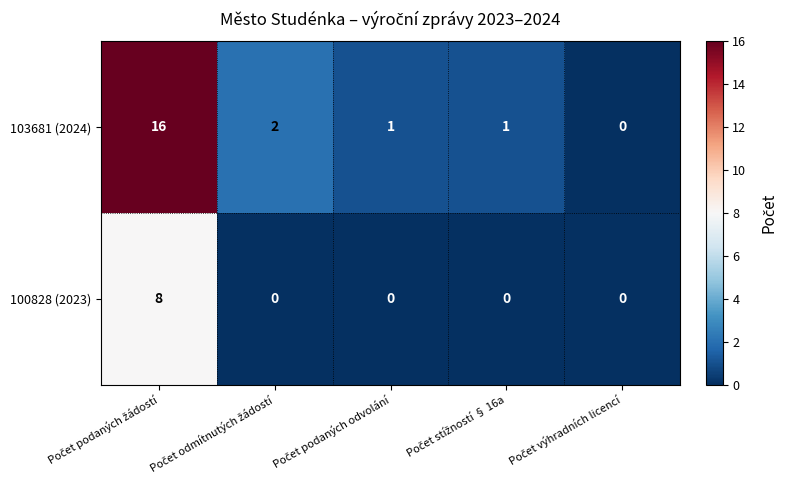

Rank the series by their average value, from highest to lowest.

103681 (2024), 100828 (2023)